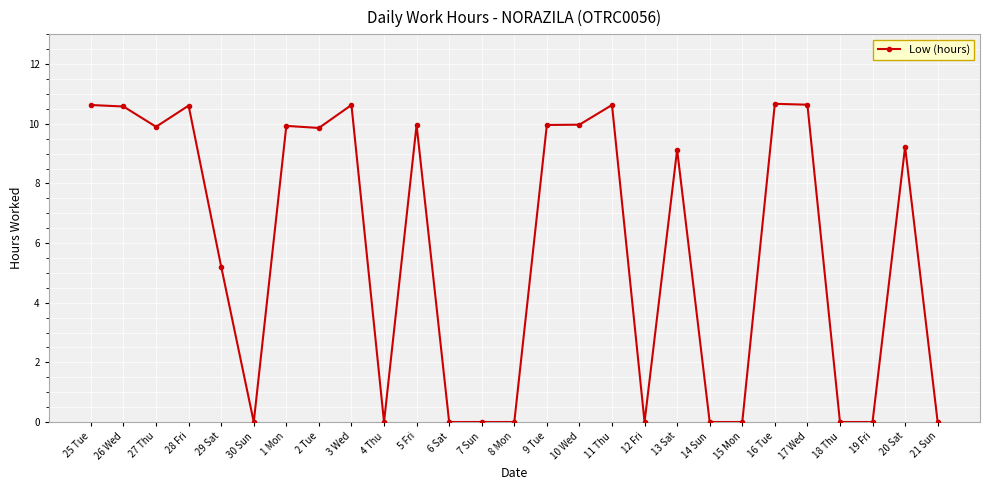

How many values are below 9?

12